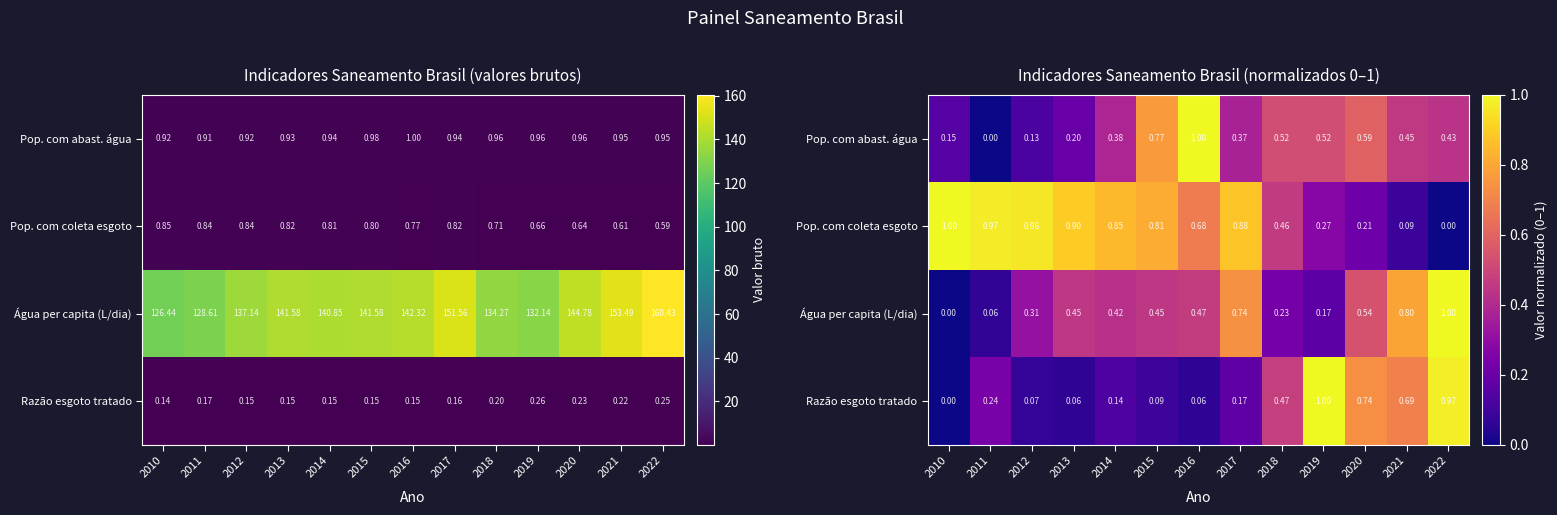

The value of Pop. com abast. água at 2016 is 1.0. True or false?

True